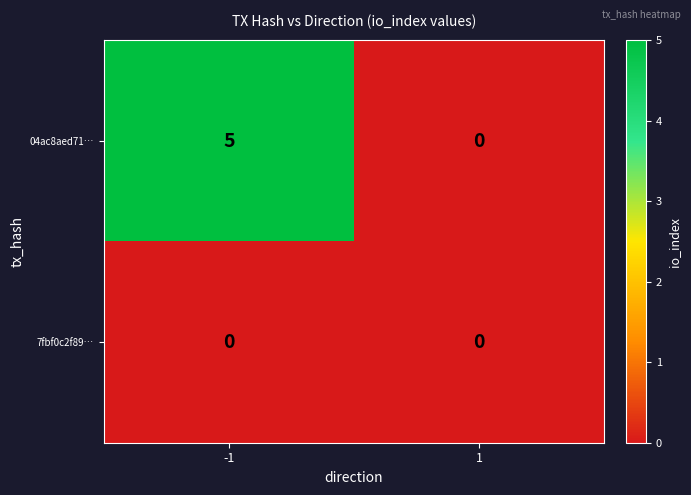

Reading right to left, list all the values displayed in this chart.

04ac8aed71…: 0	5
7fbf0c2f89…: 0	0